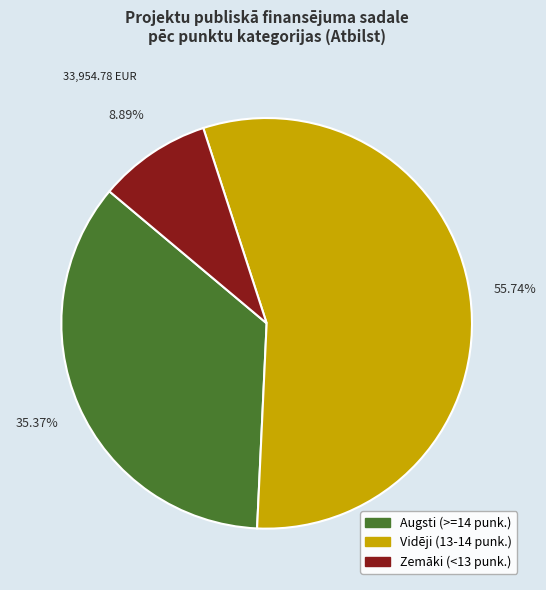

Is there any slice that represents more than half of the pie?

Yes